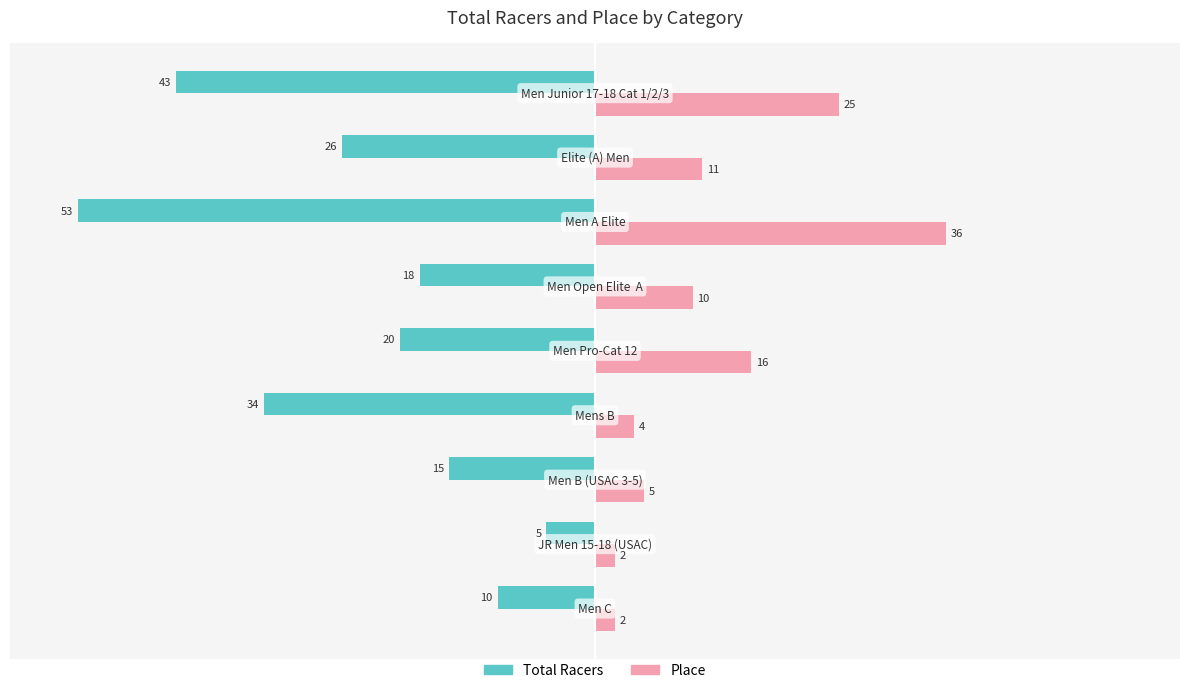

What is the difference between the maximum and minimum values in the Place series?

34